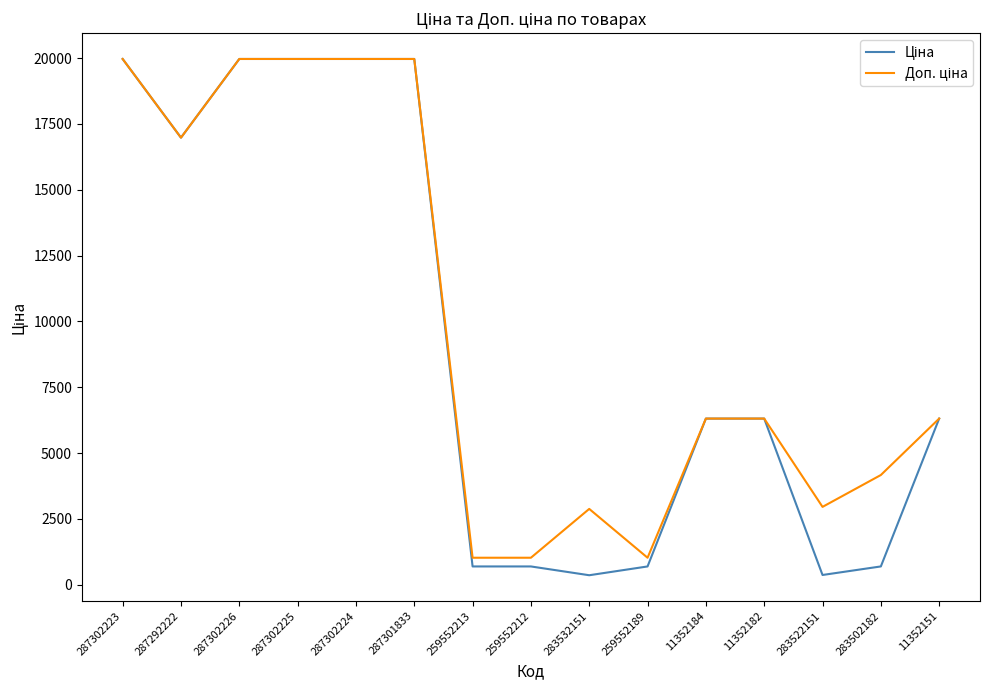

What is the maximum value shown in the chart?

19964.2